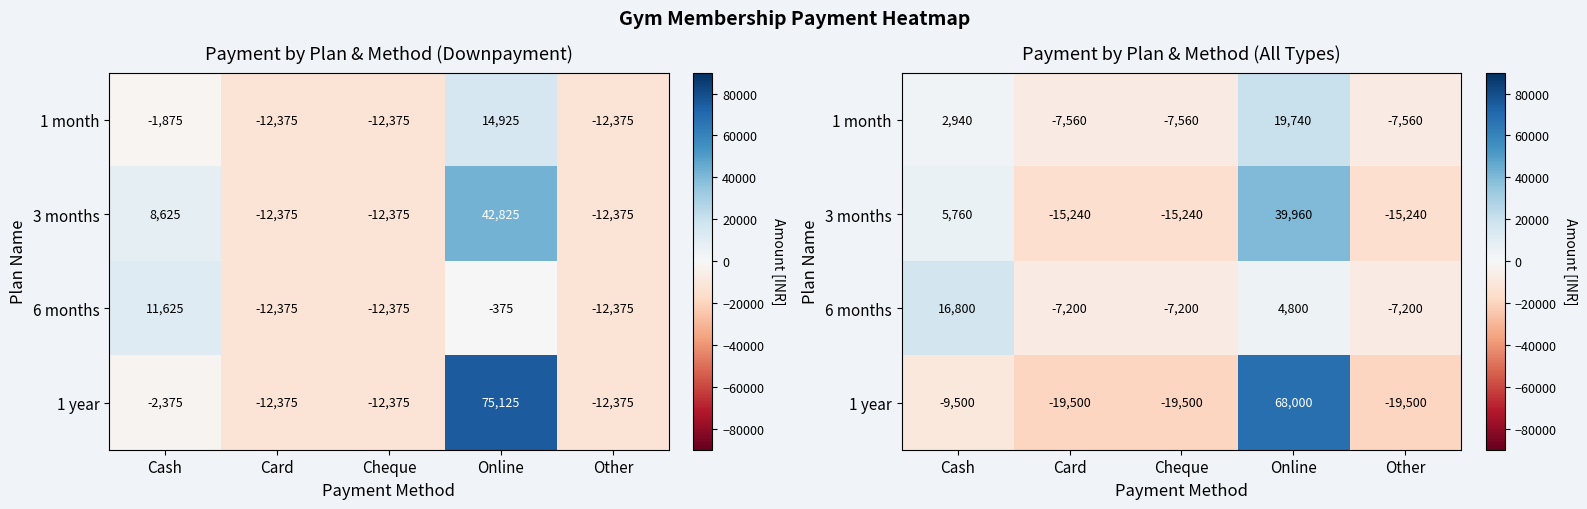

What is the minimum value for 3 months?

-15240